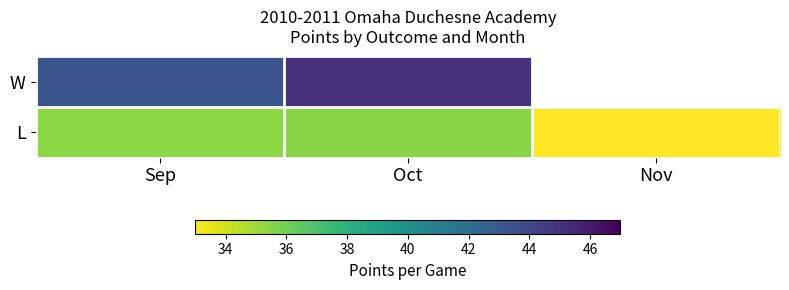

Rank the series by their maximum value, from lowest to highest.

L, W